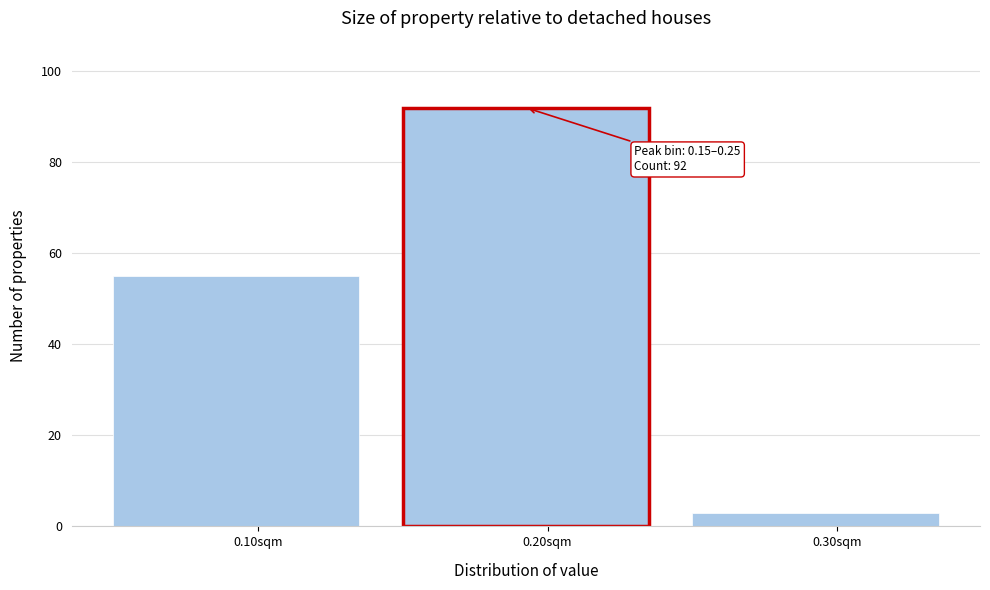

Over which range of the x-axis is the bar tallest?

0.15 to 0.25